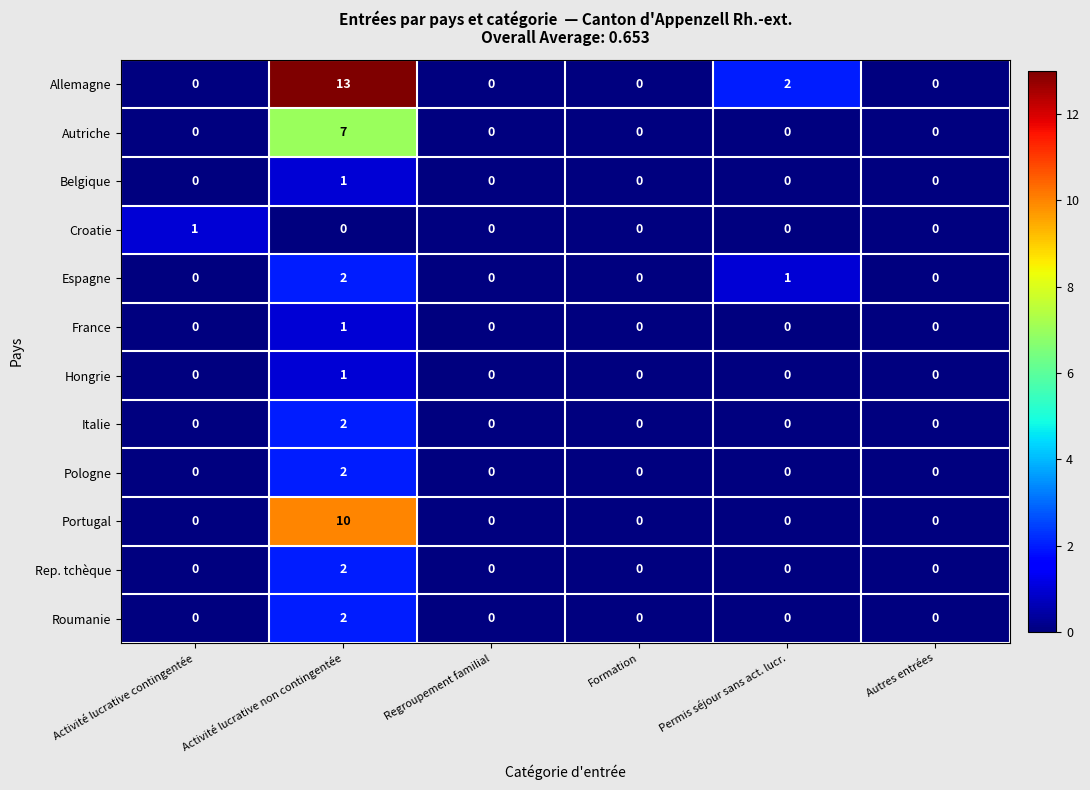

The value of Autriche at Autres entrées is 0. True or false?

True